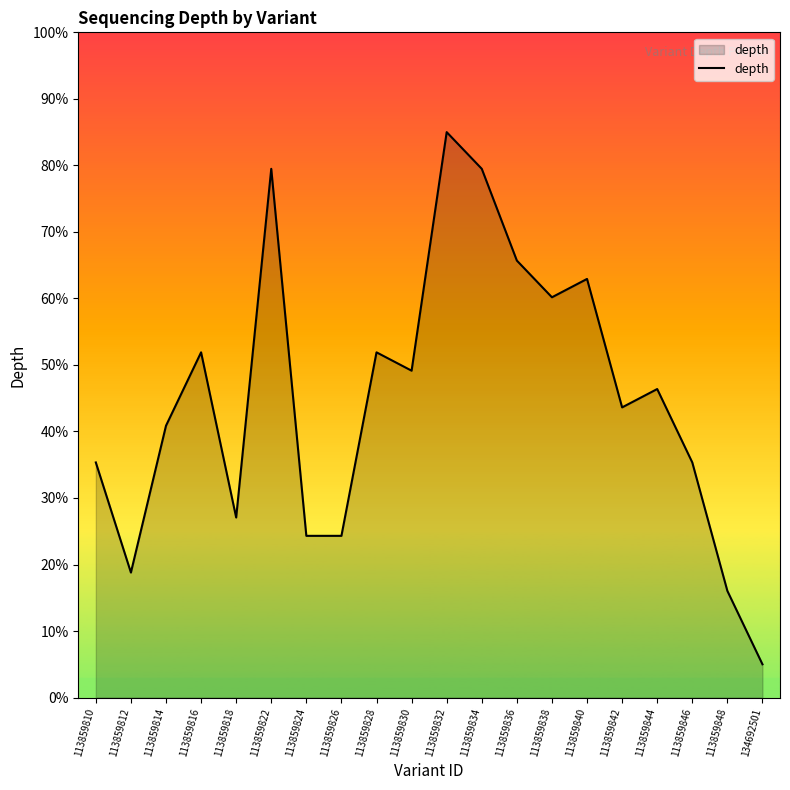

Is it true that the value at 134692501 is 8.9?

False